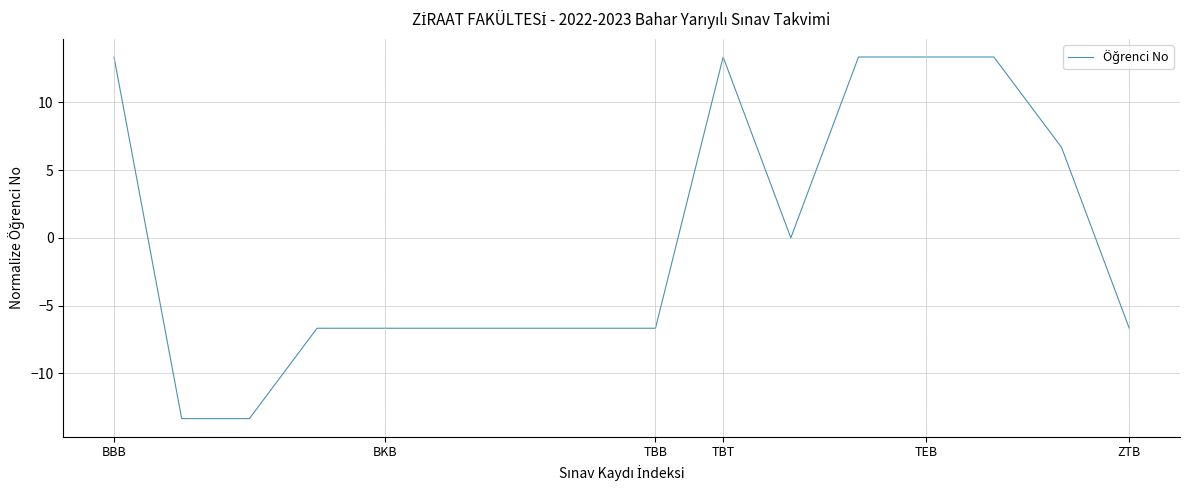

What is the smallest value displayed?

-13.3